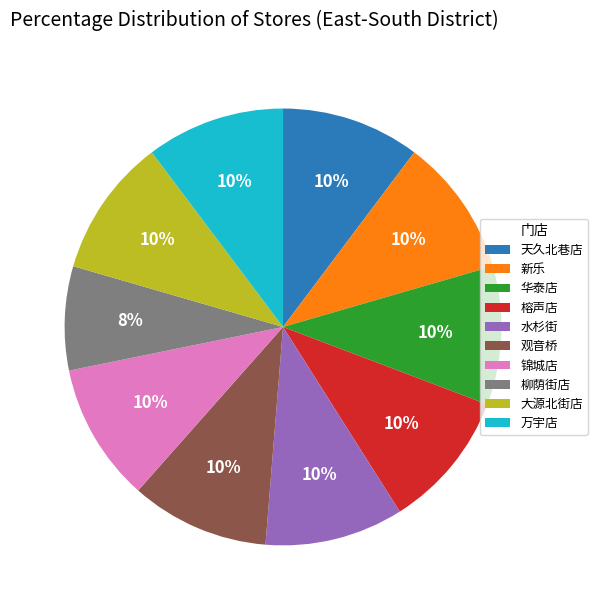

Is 观音桥 the majority of the pie?

No